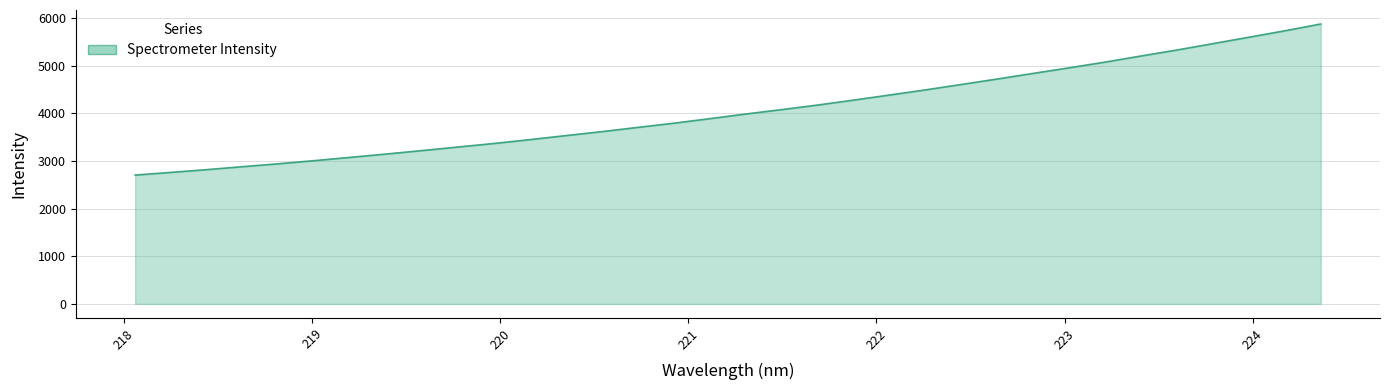

What is the difference between the maximum and minimum values?

3168.9